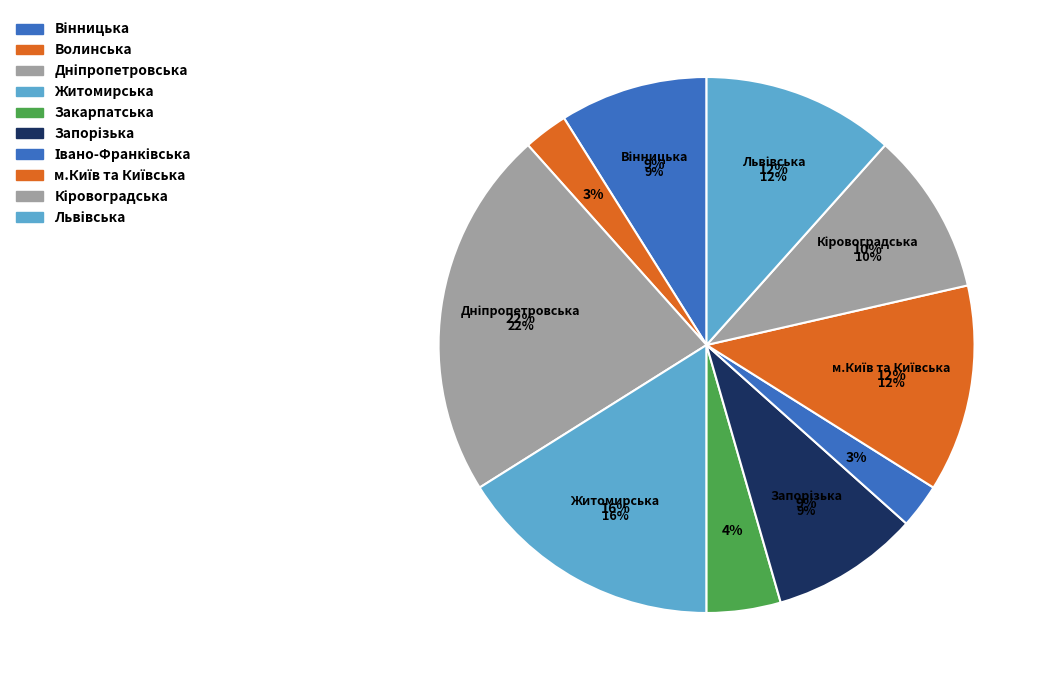

What is the ratio of the value at Волинська to the value at Вінницька?

0.3